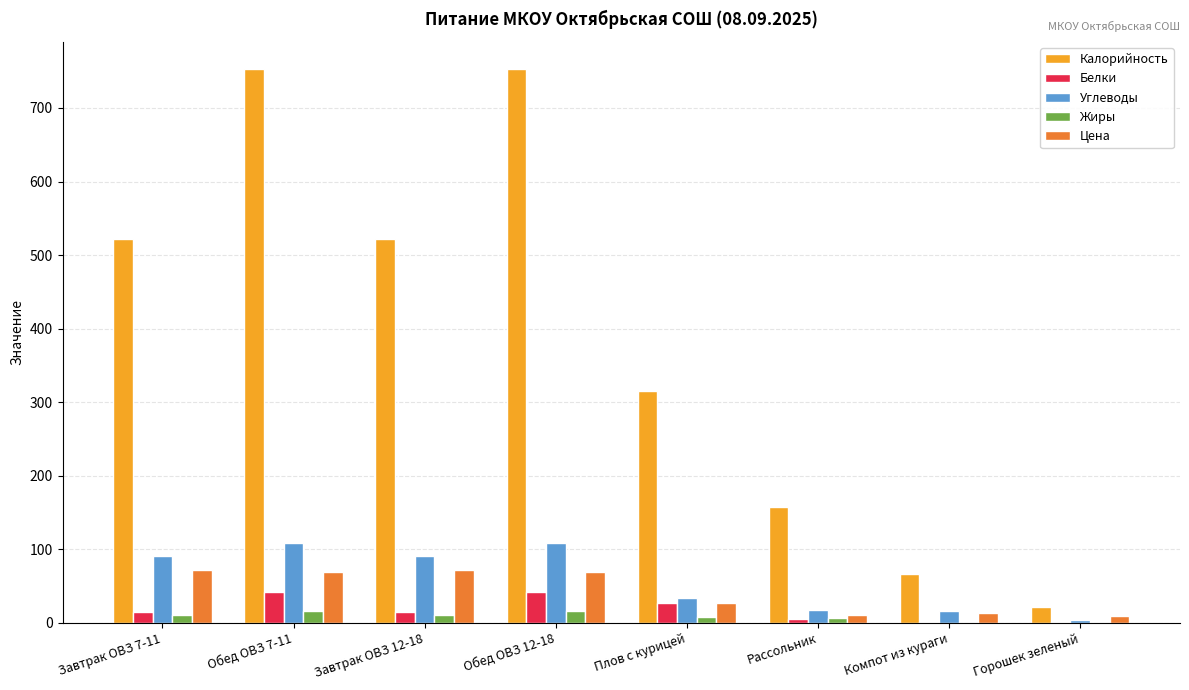

What is the greatest value displayed?

752.3